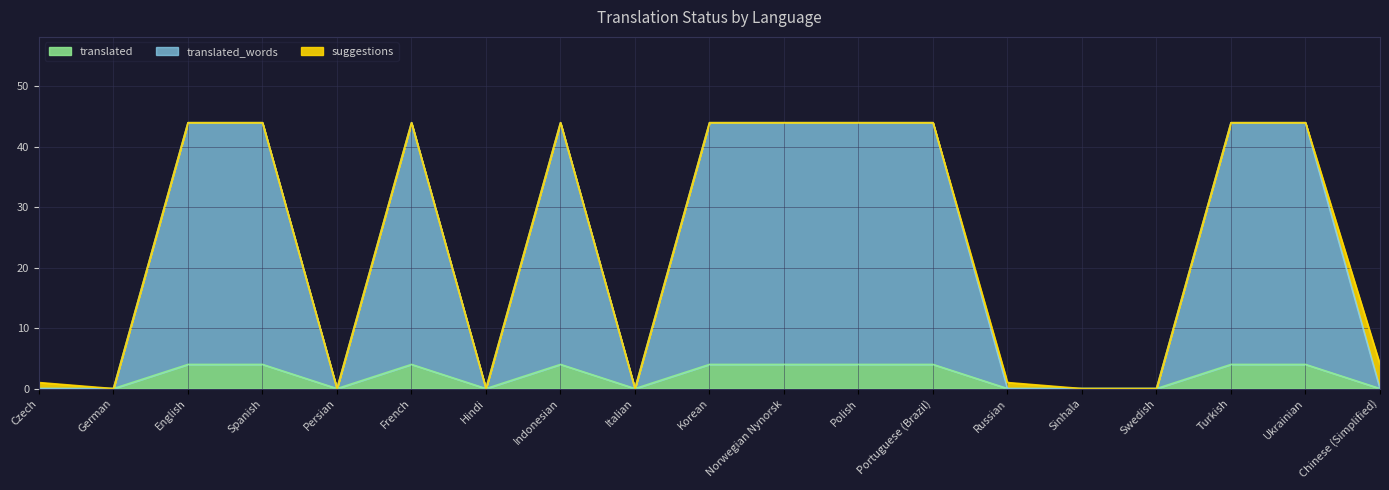

What position from the left is Persian?

5